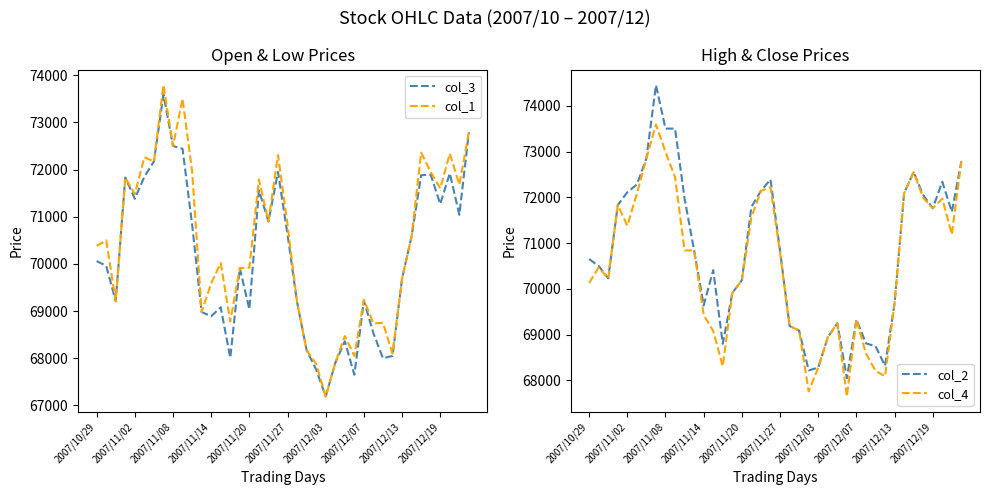

What are all the series names shown in the legend?

col_3, col_1, col_2, col_4